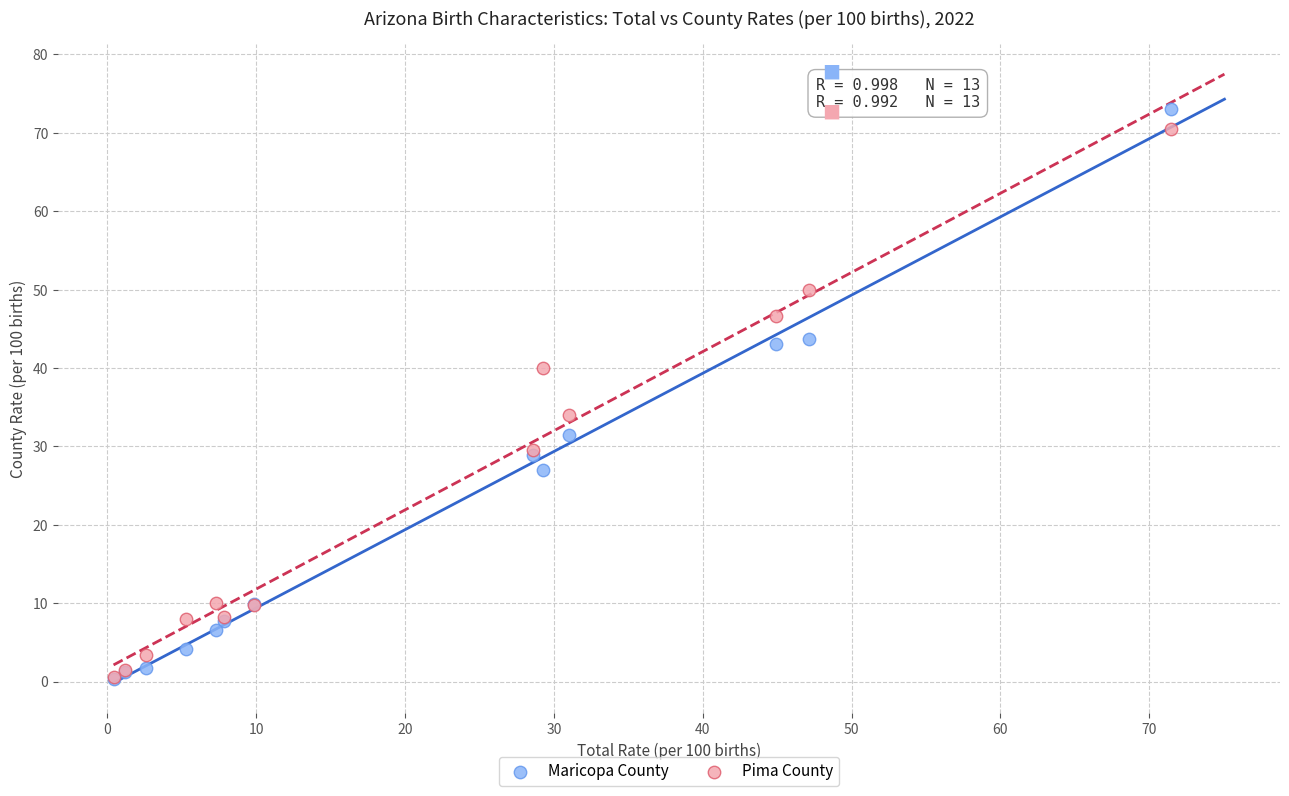

In the Pima County series, what Y value is closest to 35?

34.0